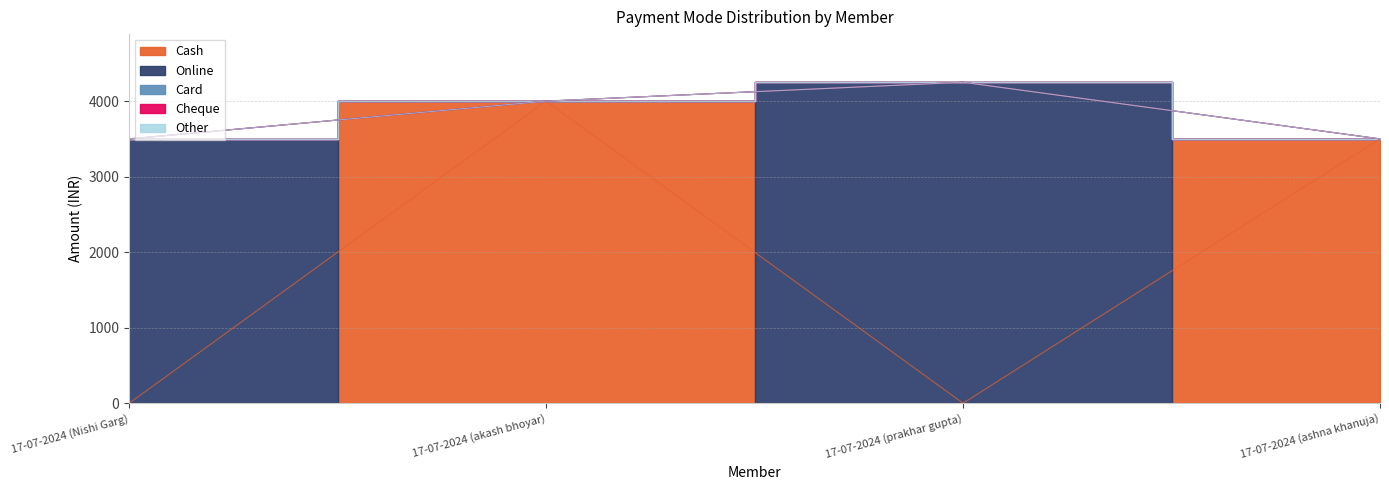

How many Online values are between 0 and 4250?

4